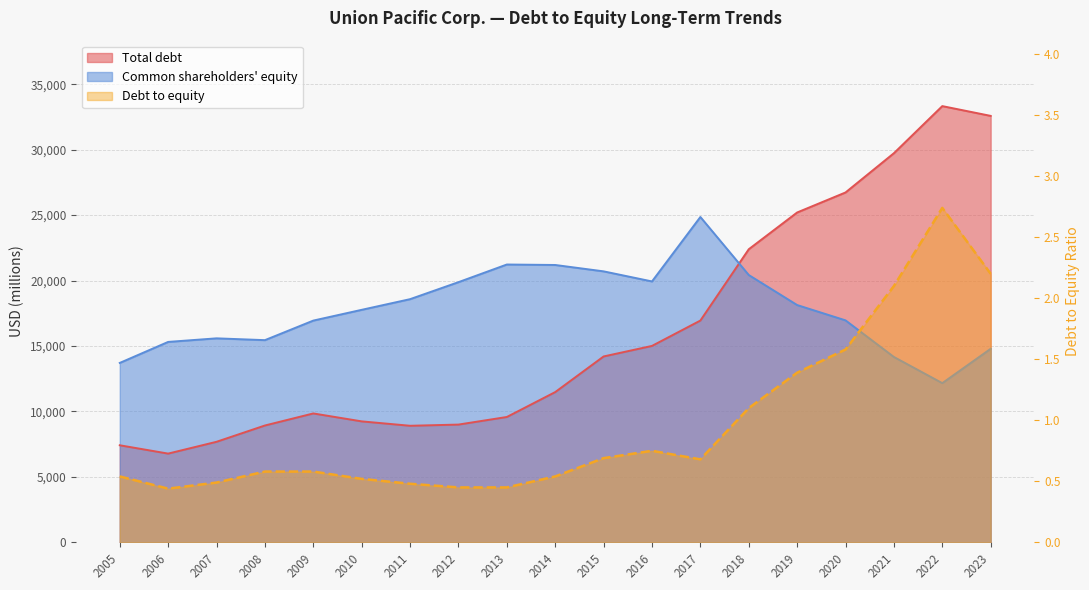

True or false: Debt to equity and Common shareholders equity intersect in this chart.

False